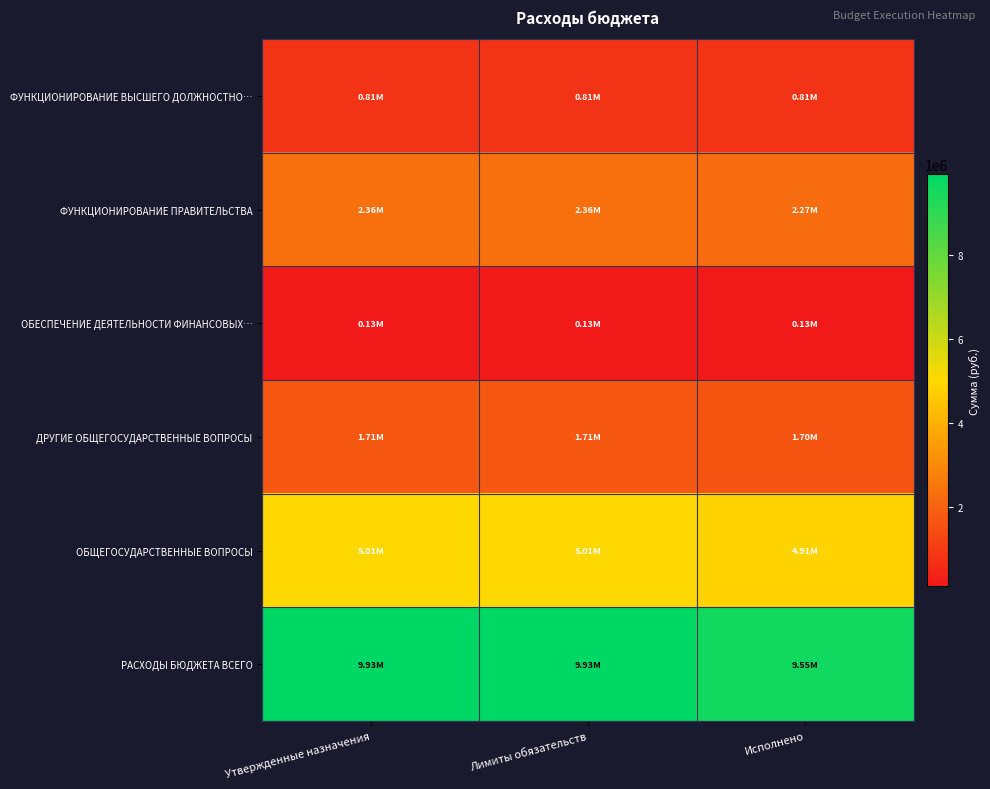

Reading left to right, list all the values displayed in this chart.

ФУНКЦИОНИРОВАНИЕ ВЫСШЕГО ДОЛЖНОСТНО…: Утвержденные назначения=811000.0	Лимиты обязательств=811000.0	Исполнено=809444.8
ФУНКЦИОНИРОВАНИЕ ПРАВИТЕЛЬСТВА: Утвержденные назначения=2356172.0	Лимиты обязательств=2356172.0	Исполнено=2267924.5
ОБЕСПЕЧЕНИЕ ДЕЯТЕЛЬНОСТИ ФИНАНСОВЫХ…: Утвержденные назначения=131915.0	Лимиты обязательств=131915.0	Исполнено=131915.0
ДРУГИЕ ОБЩЕГОСУДАРСТВЕННЫЕ ВОПРОСЫ: Утвержденные назначения=1712238.5	Лимиты обязательств=1712238.5	Исполнено=1697449.0
ОБЩЕГОСУДАРСТВЕННЫЕ ВОПРОСЫ: Утвержденные назначения=5011325.5	Лимиты обязательств=5011325.5	Исполнено=4906733.3
РАСХОДЫ БЮДЖЕТА ВСЕГО: Утвержденные назначения=9926194.6	Лимиты обязательств=9926194.6	Исполнено=9551534.1